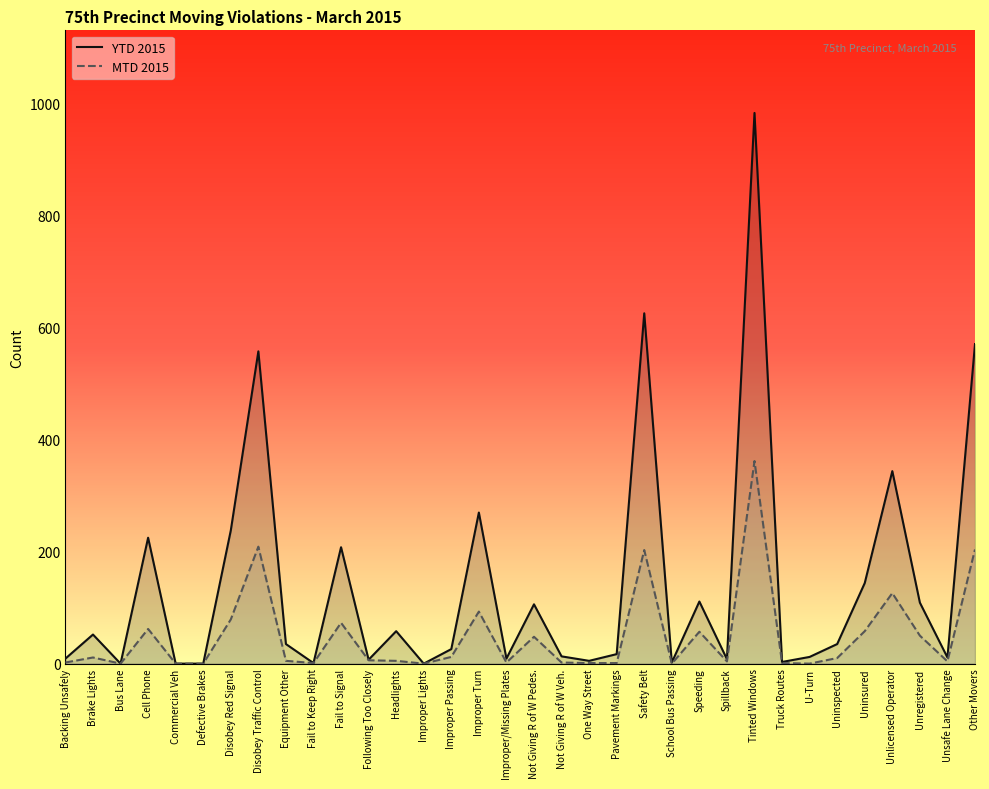

What is the sum of all MTD 2015 values?

1691